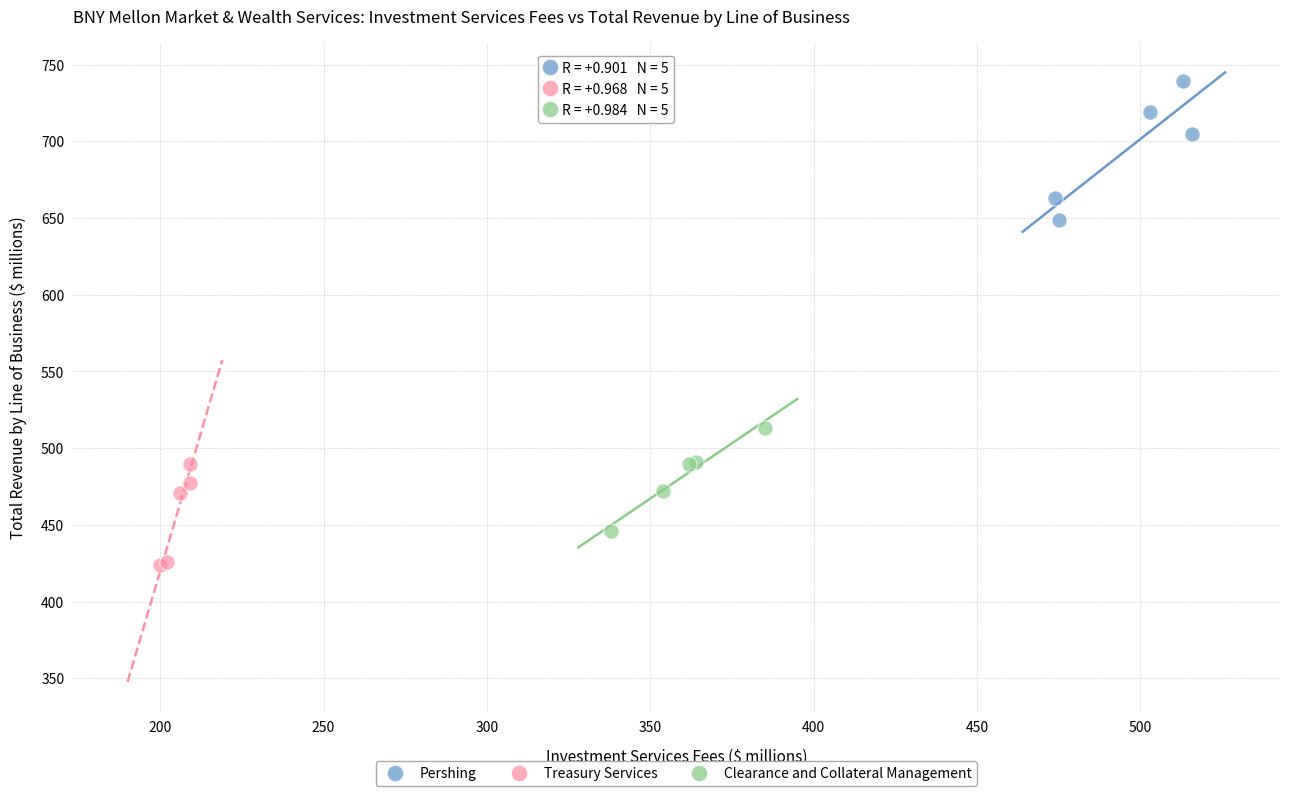

Which series has the widest spread of Y values?

Pershing